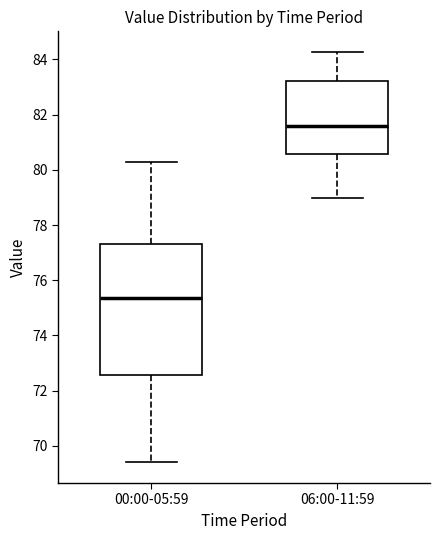

Which box is the tallest, from its lower edge to its upper edge?

00:00-05:59